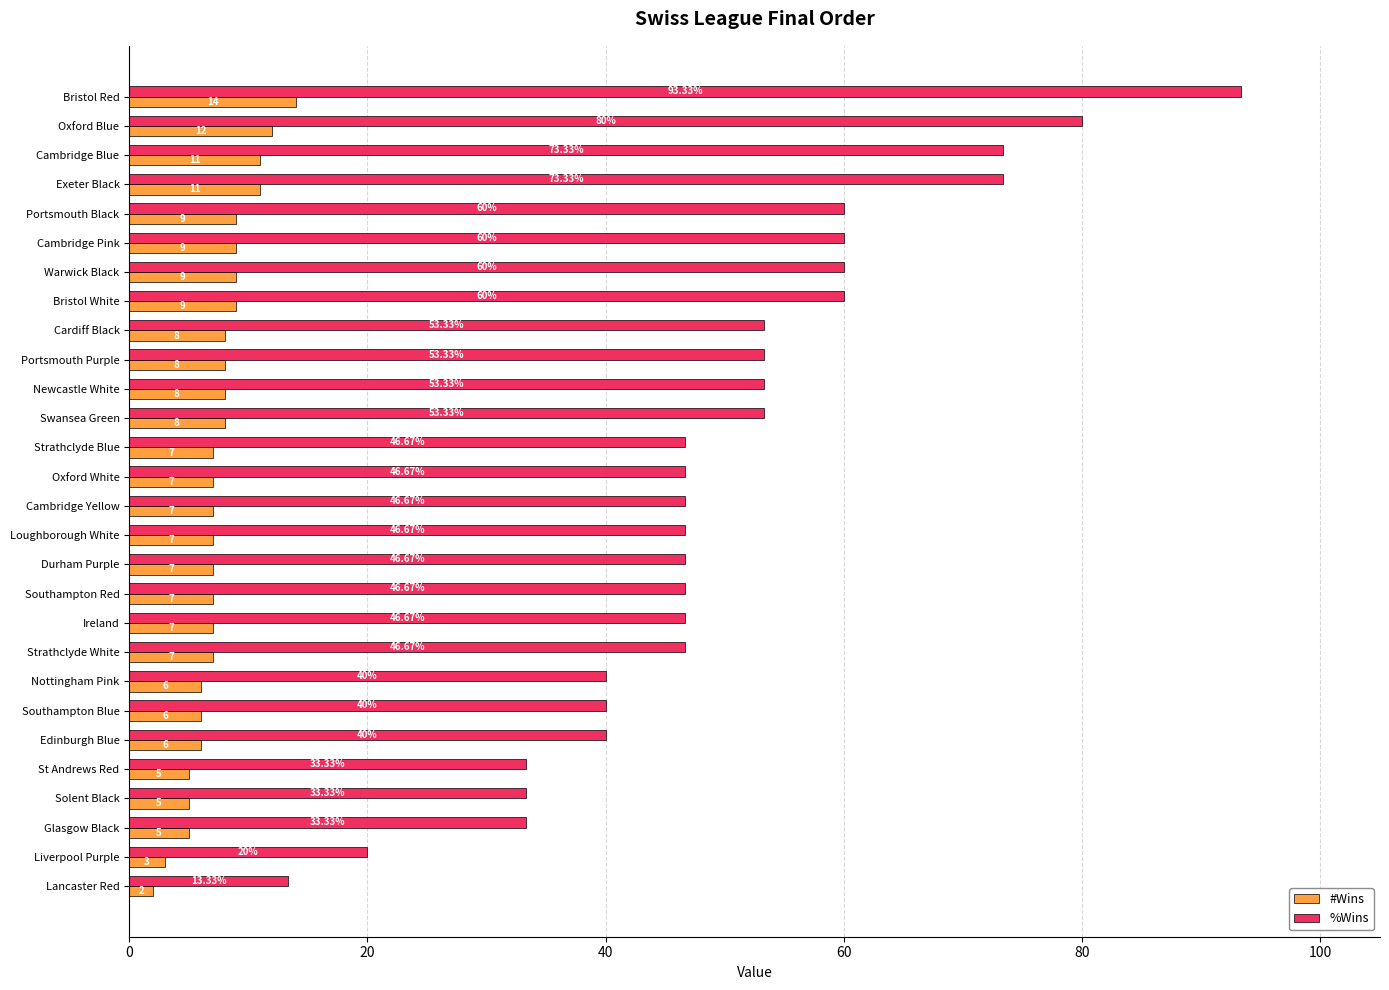

At Nottingham Pink, list the series in order from smallest to largest.

#Wins, %Wins